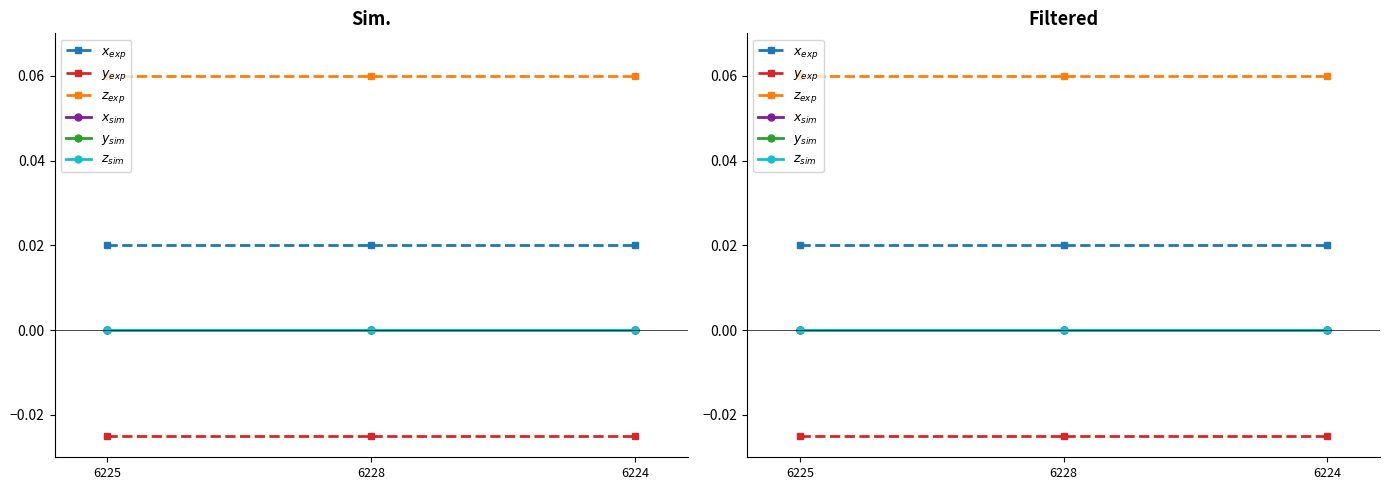

Between 6224 and 6228, which is larger?

6224